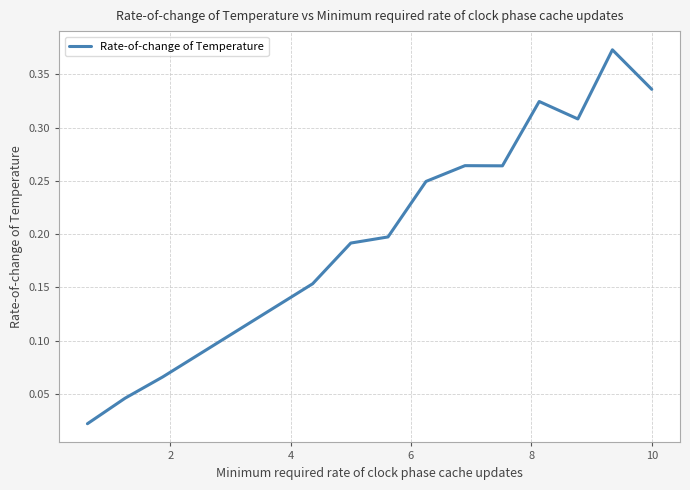

Does the chart display data point markers on the line(s)?

No